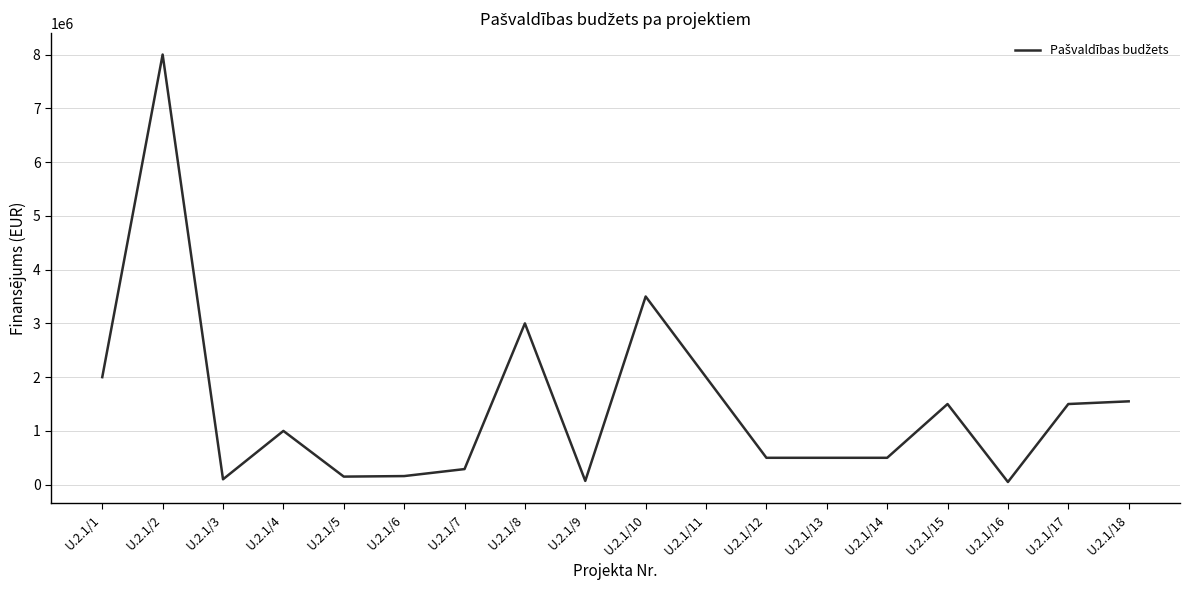

Is this an area chart (filled region under the line)?

No